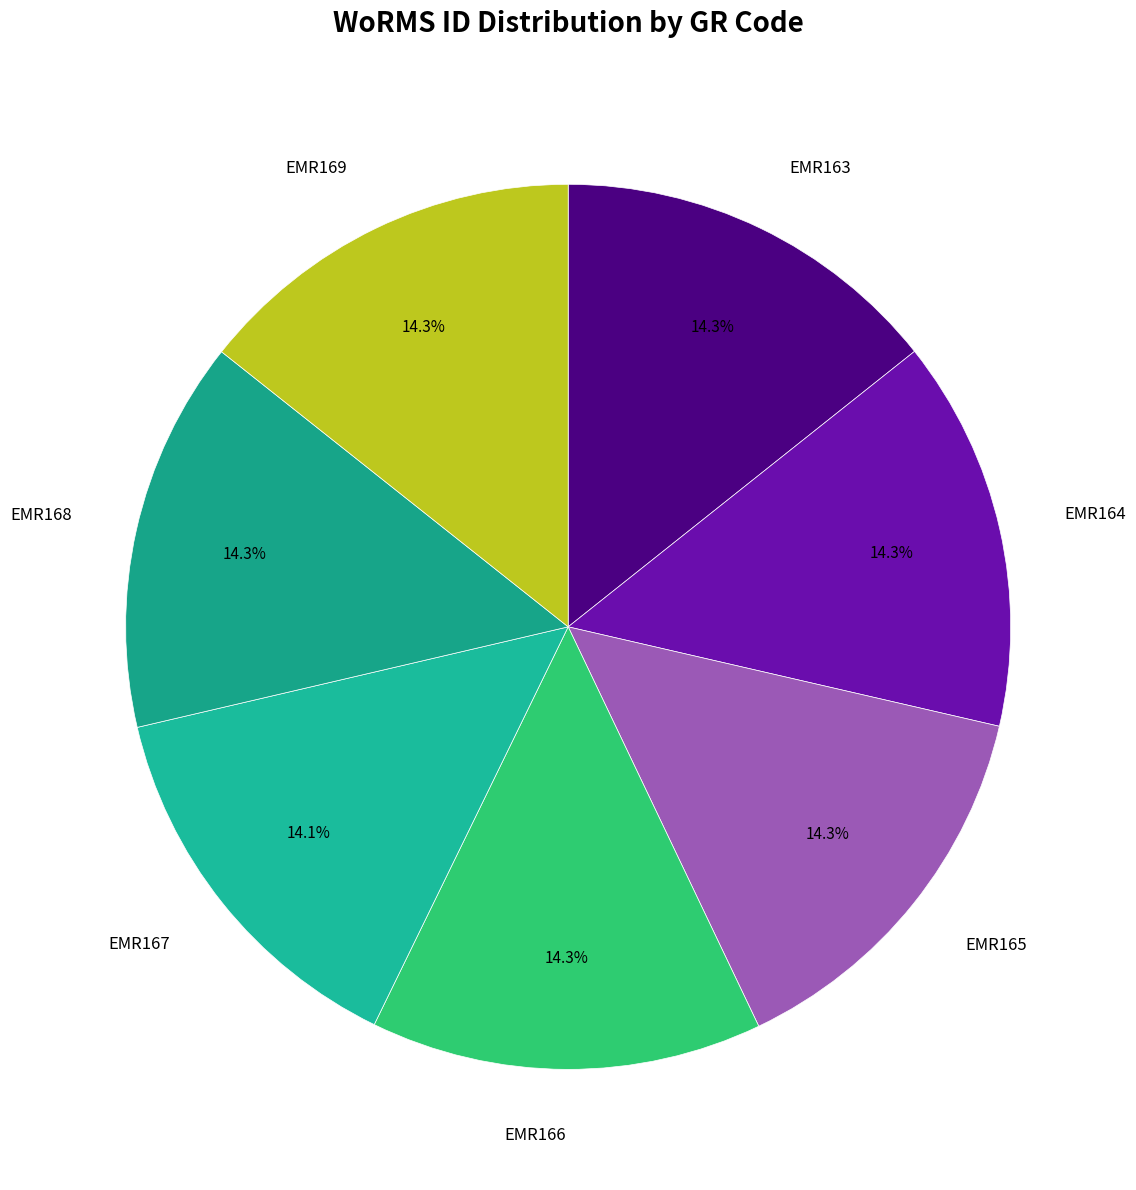

To the nearest percent, what portion does EMR164 represent?

14%